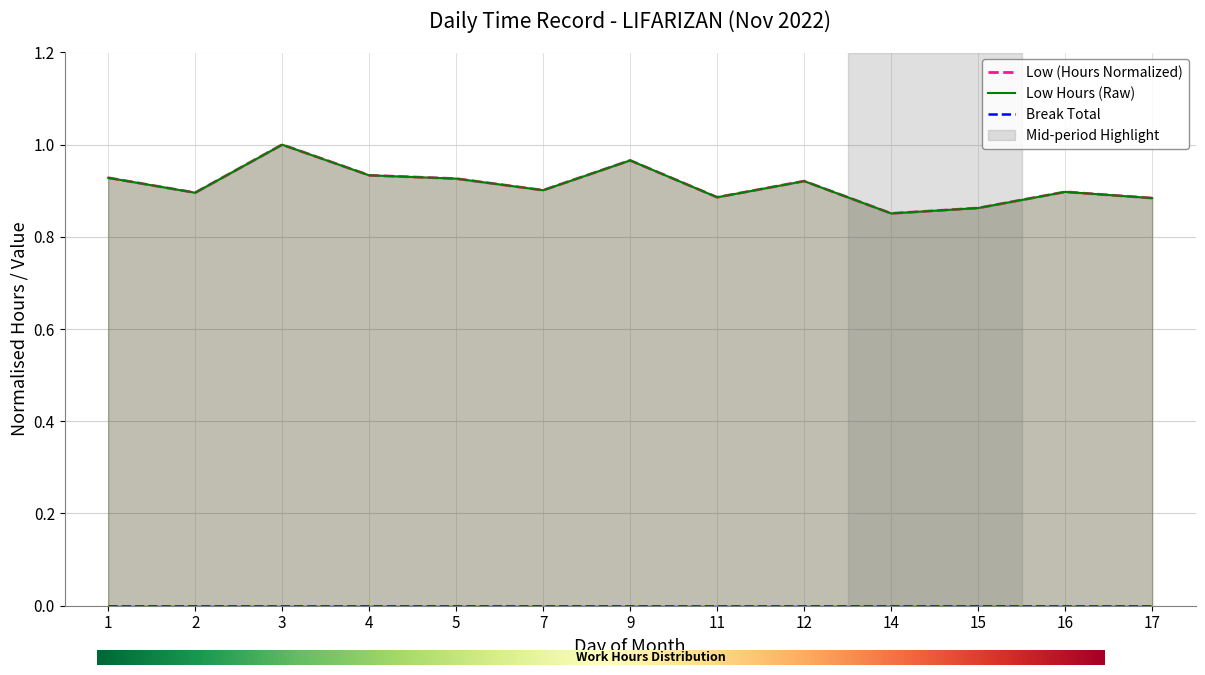

Where is the data nearest to the value 0?

14